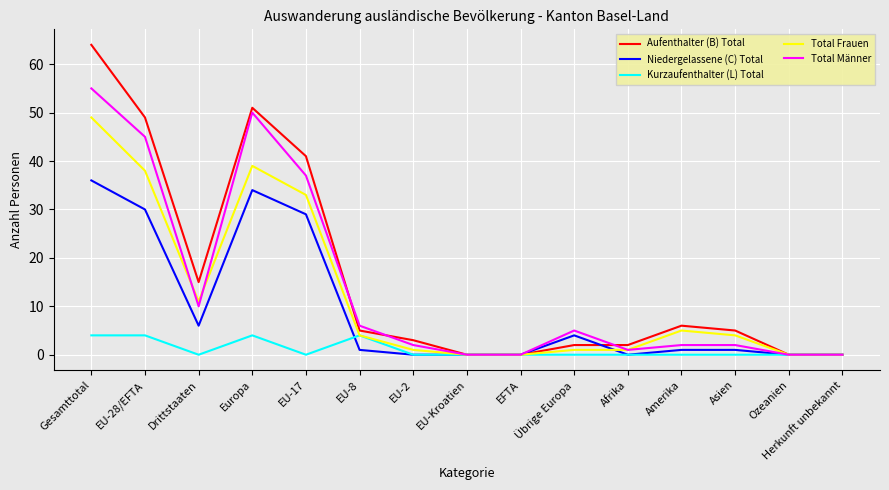

Between Gesamttotal and EU-8, which series saw the biggest shift?

Aufenthalter (B) Total